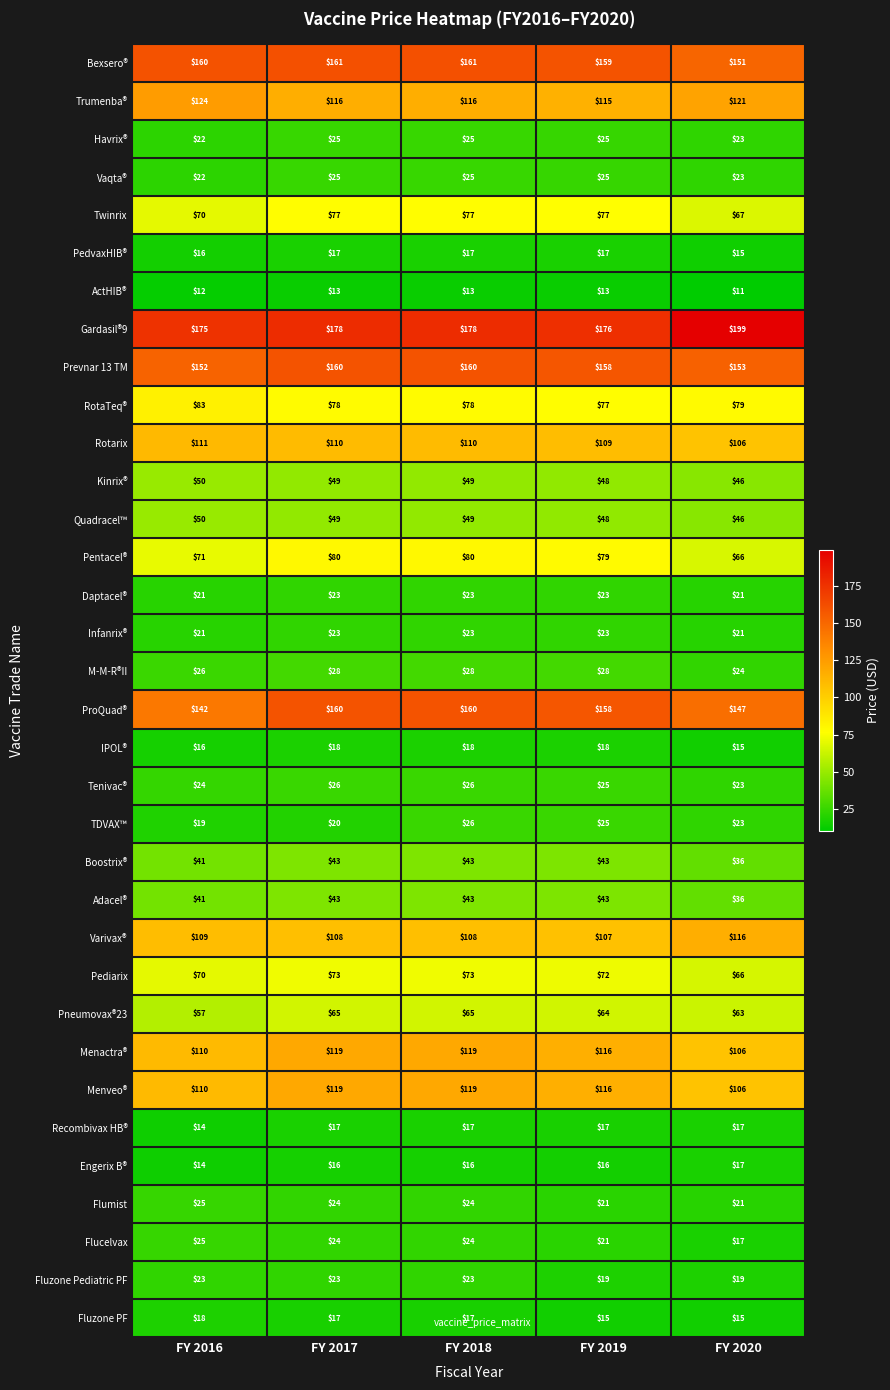

Is it true that Rotarix equals 110 at FY 2018?

True